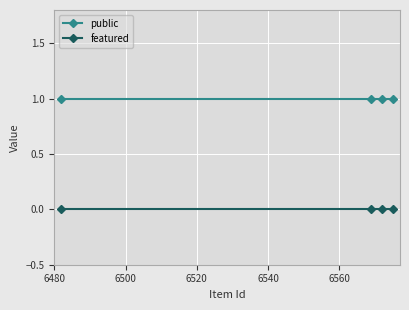

How many categories are shown in the chart?

4